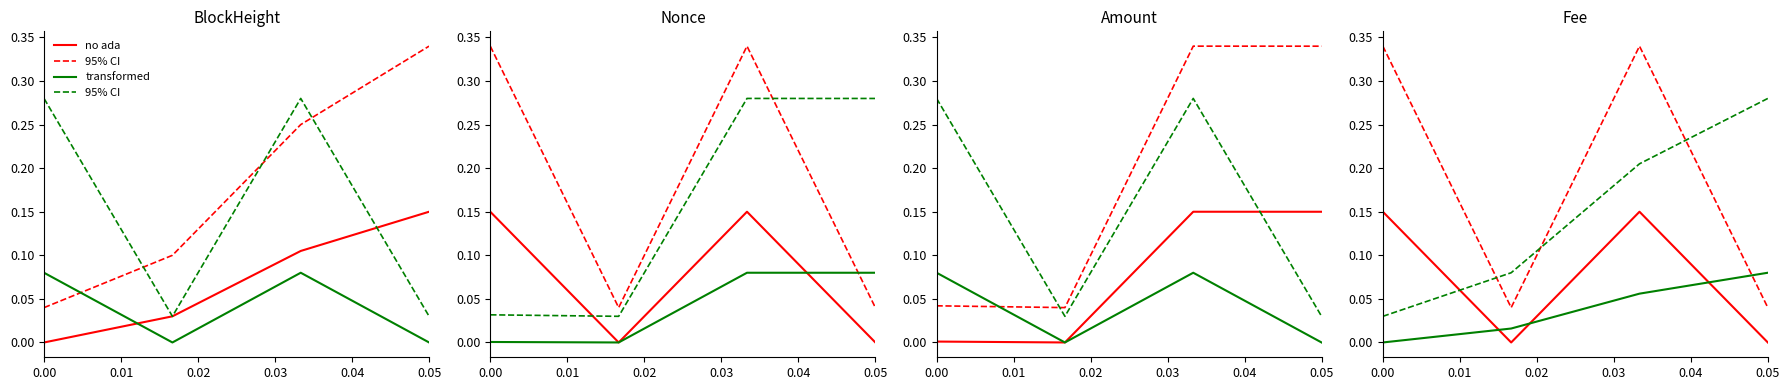

What is the spread (max minus min) of values at 0.00?

0.3